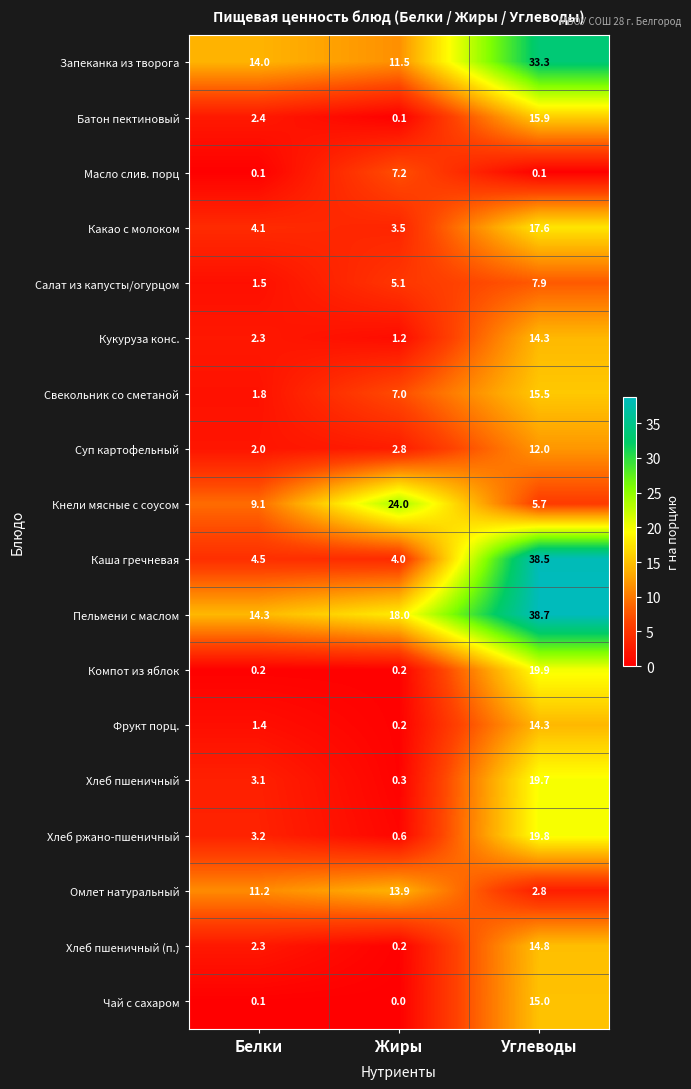

What is the maximum value shown in the chart?

38.7